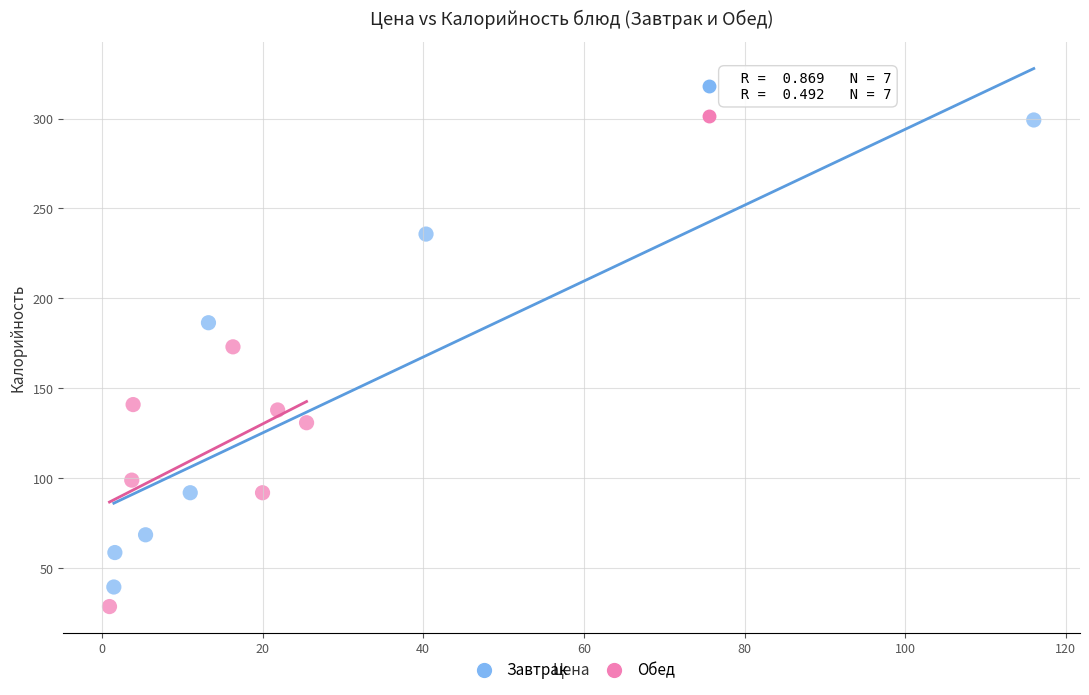

What are all the series names shown in the legend?

Завтрак, Обед